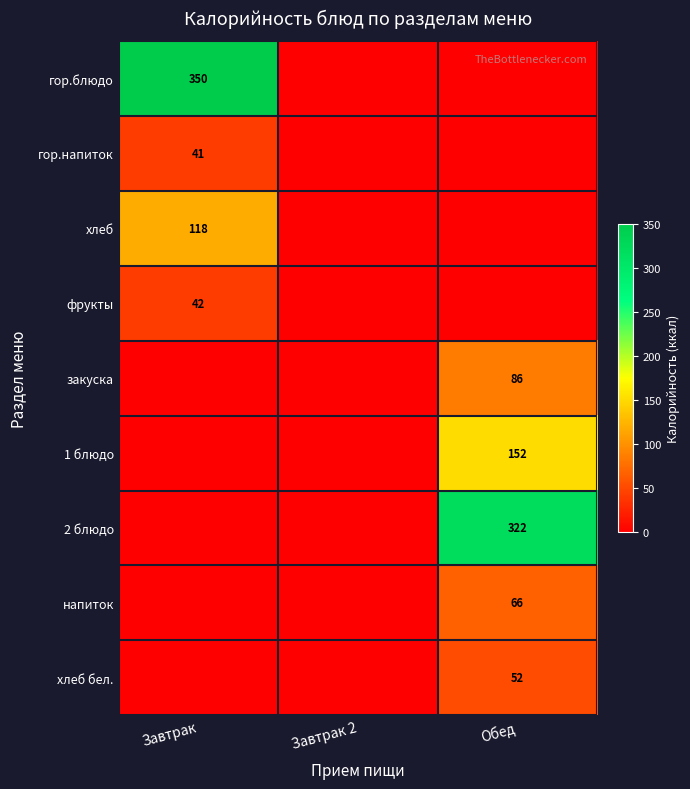

Is it true that гор.напиток equals 41 at Завтрак?

True